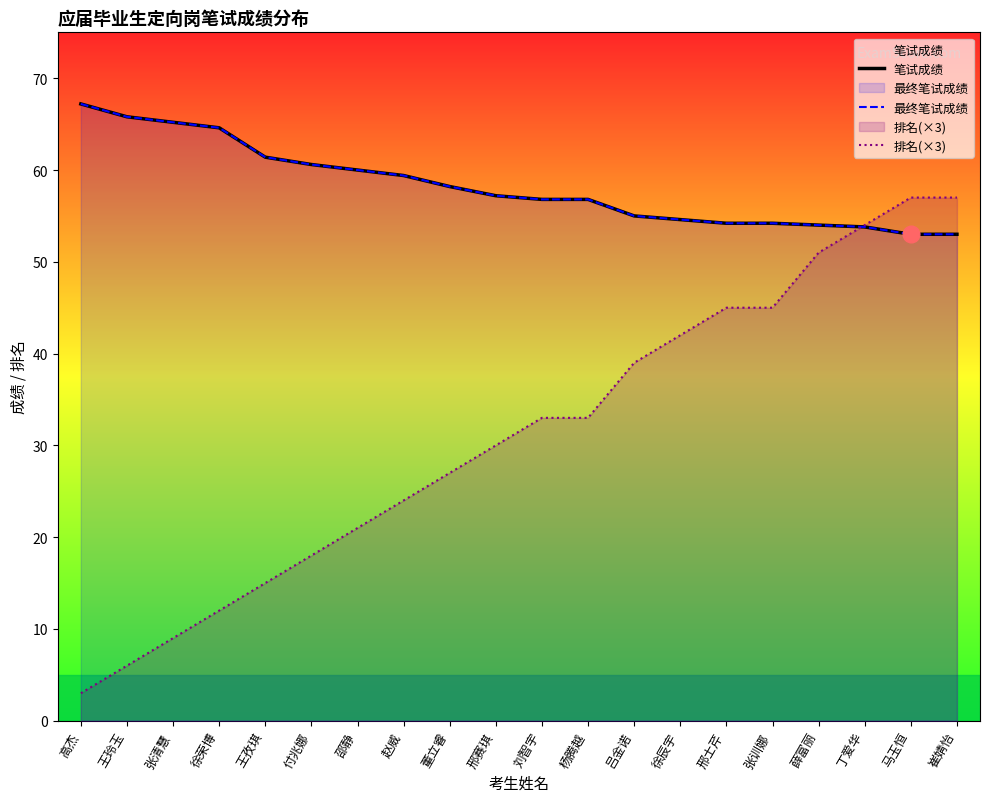

True or false: 排名(×3) has a value of 77.9 at 邢士芹.

False